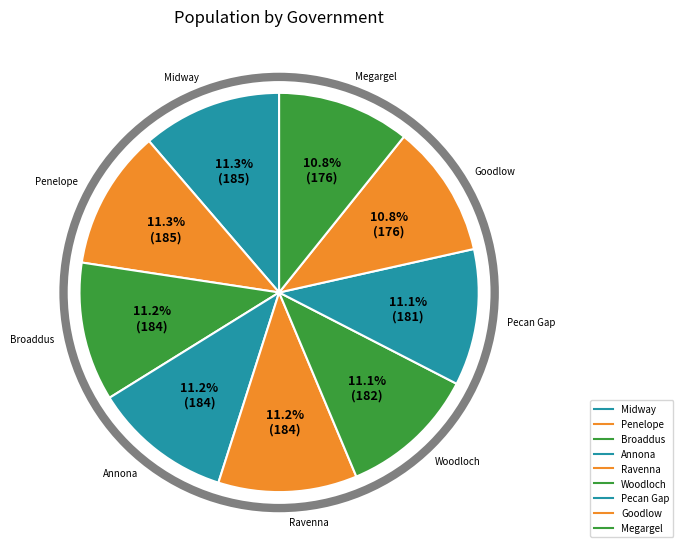

Which slice is the largest?

Midway